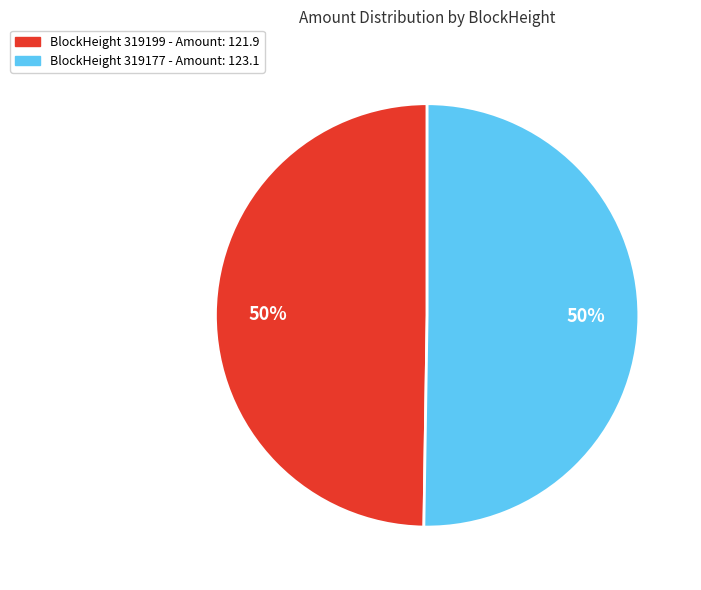

The BlockHeight 319199 - Amount: 121.9 slice represents 64% of the pie. True or false?

False